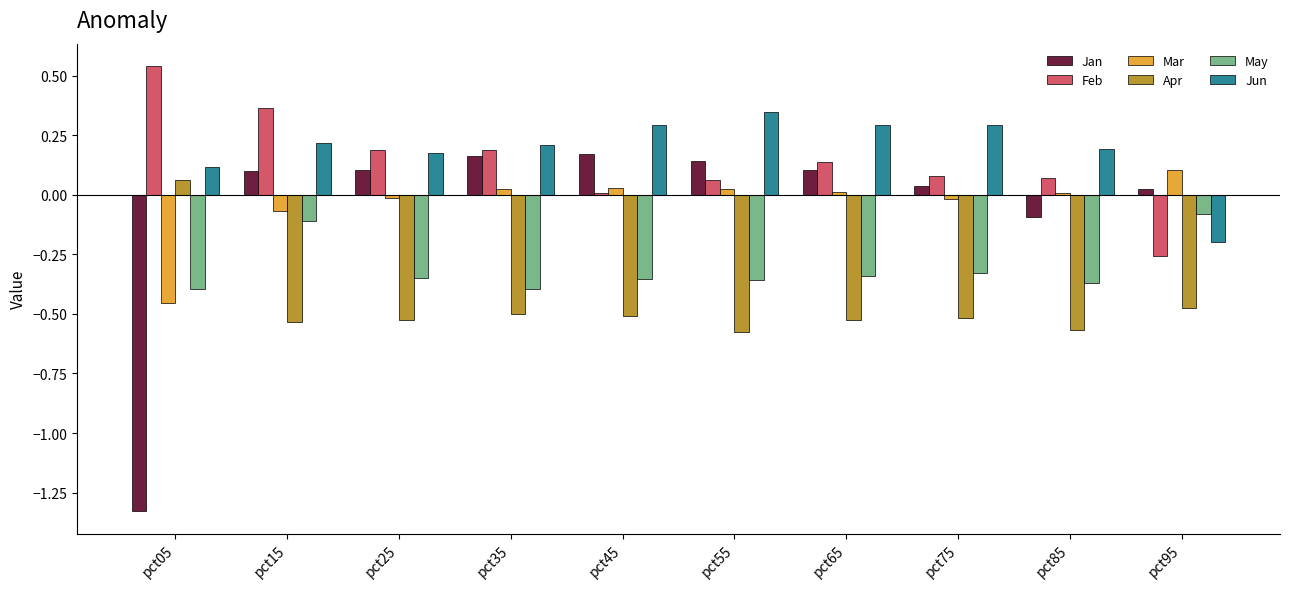

True or false: May has a value of -0.5 at pct55.

False